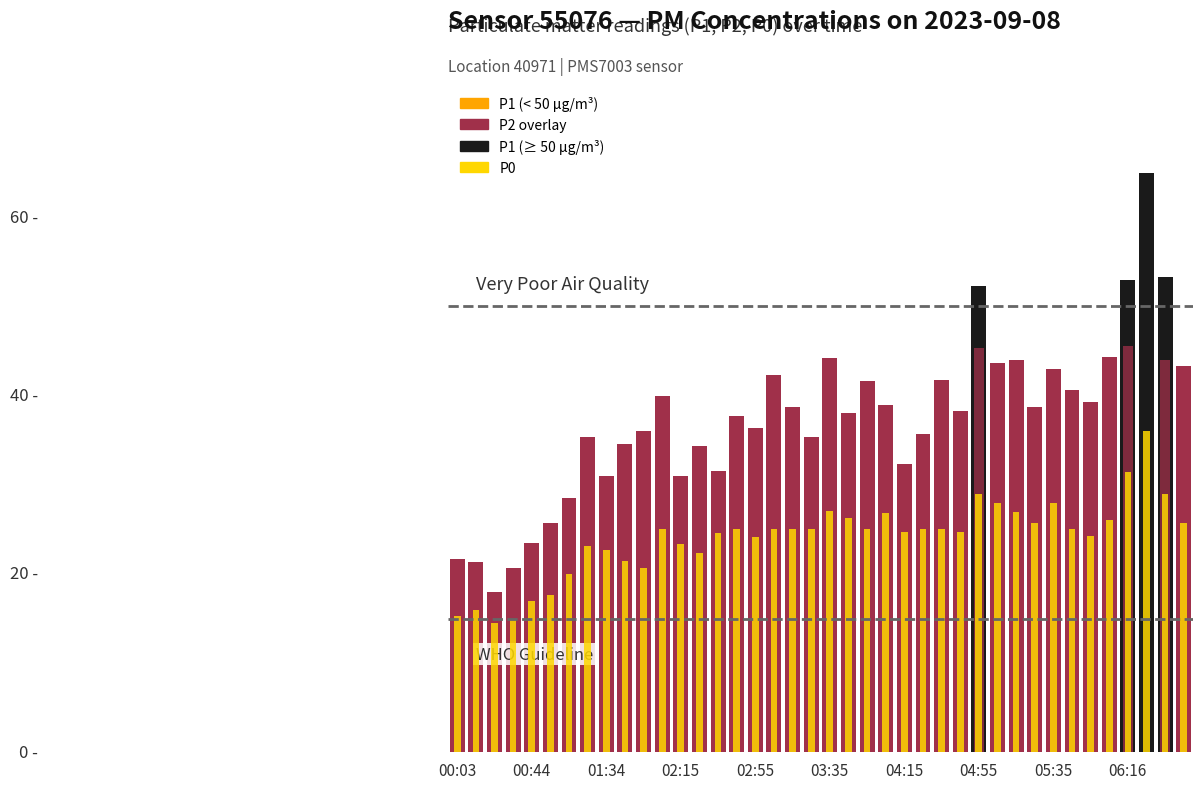

What is the sum of all P2 values?

1390.7